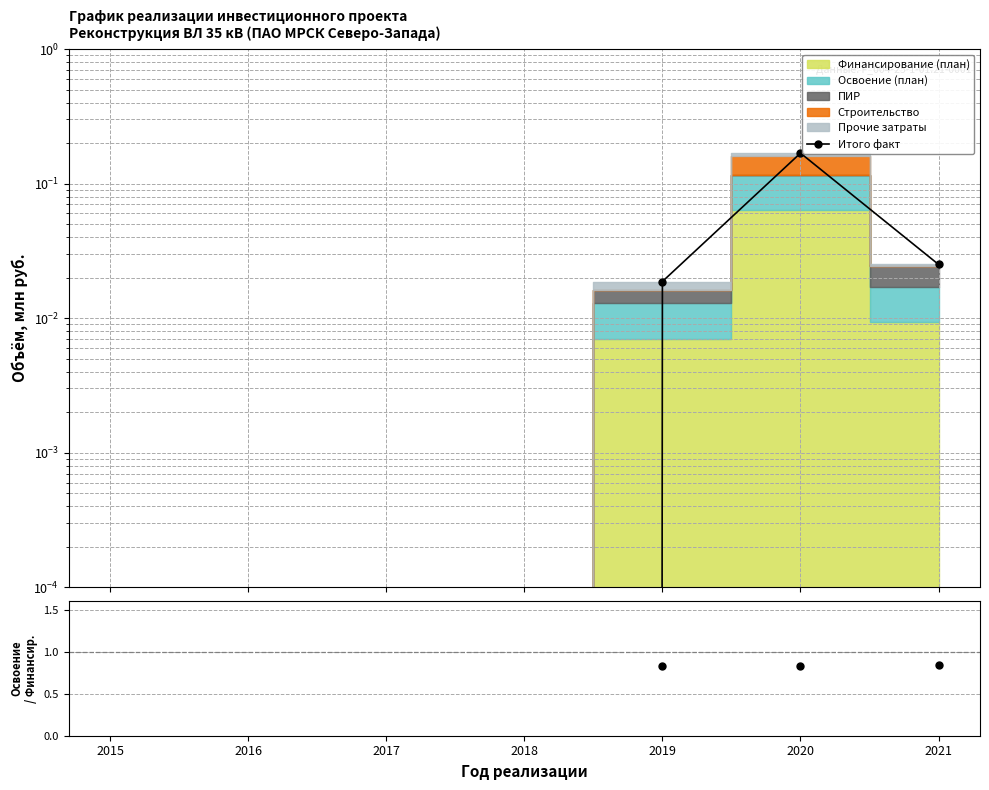

Is it true that Освоение / Финансирование equals 0.5 at 2021?

False